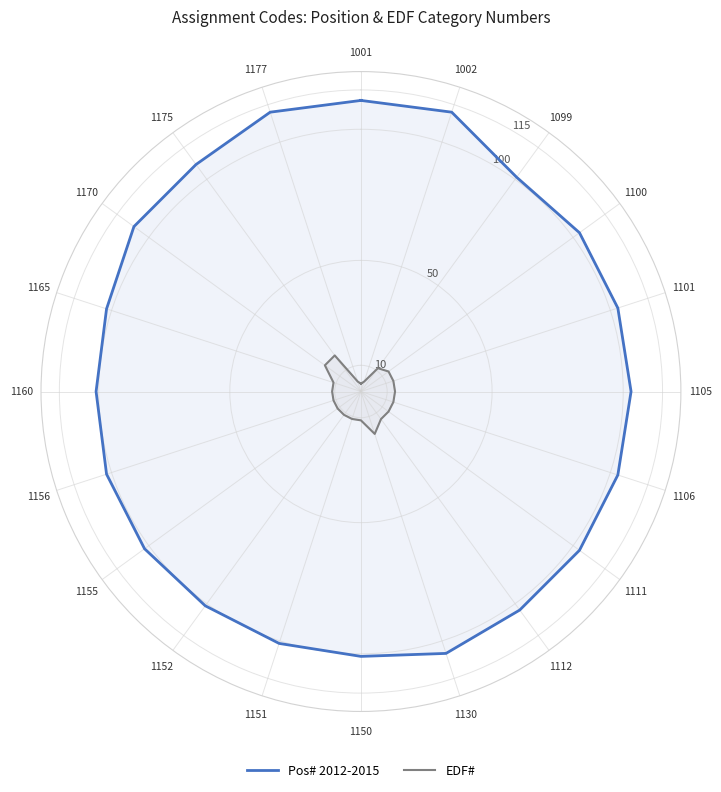

At which category is the sum across all series the highest?

1170